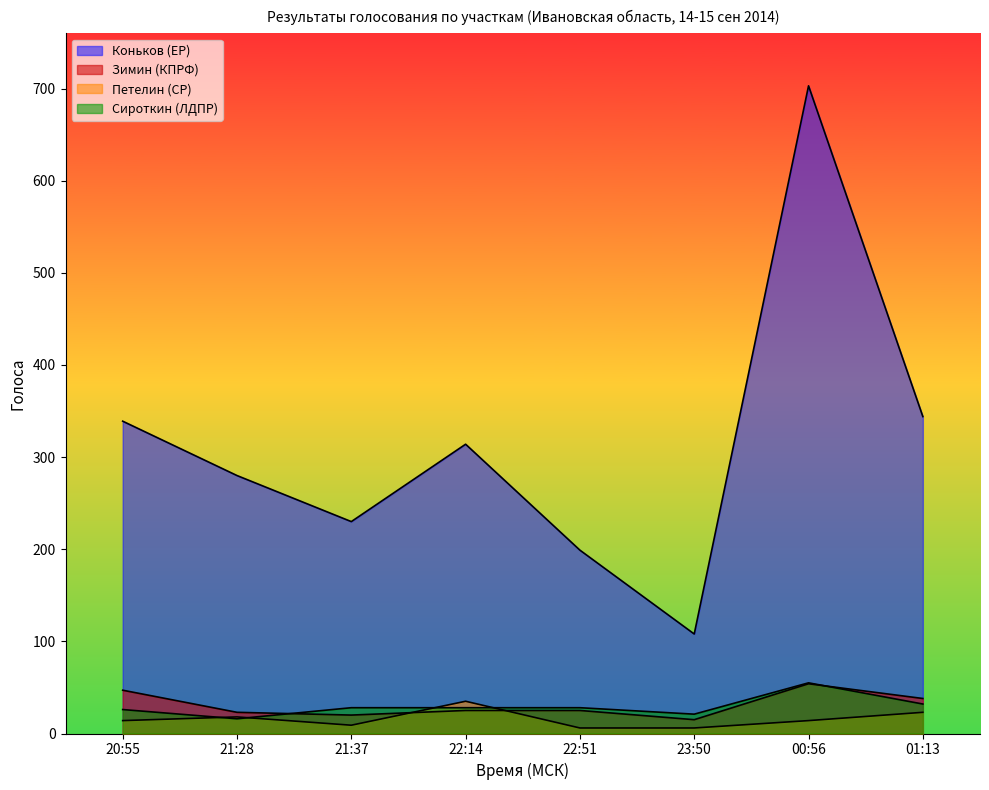

What is the label of the 5th point from the right?

22:14